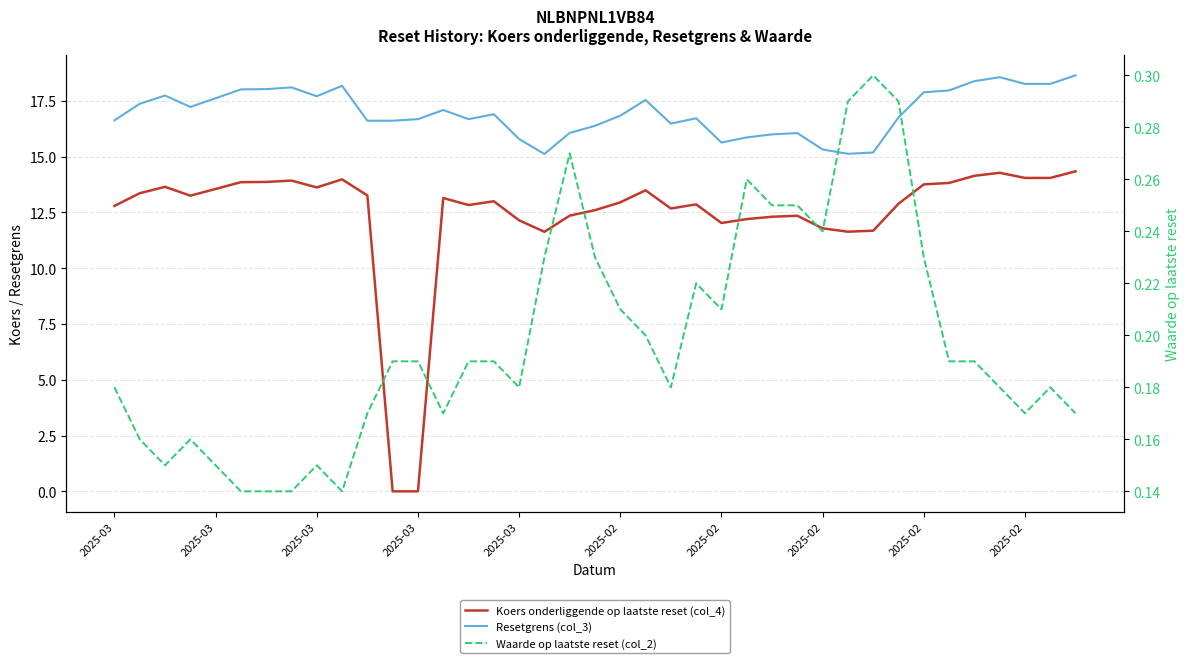

Rank the series by their average value, from lowest to highest.

Waarde op laatste reset (col_2), Koers onderliggende op laatste reset (col_4), Resetgrens (col_3)